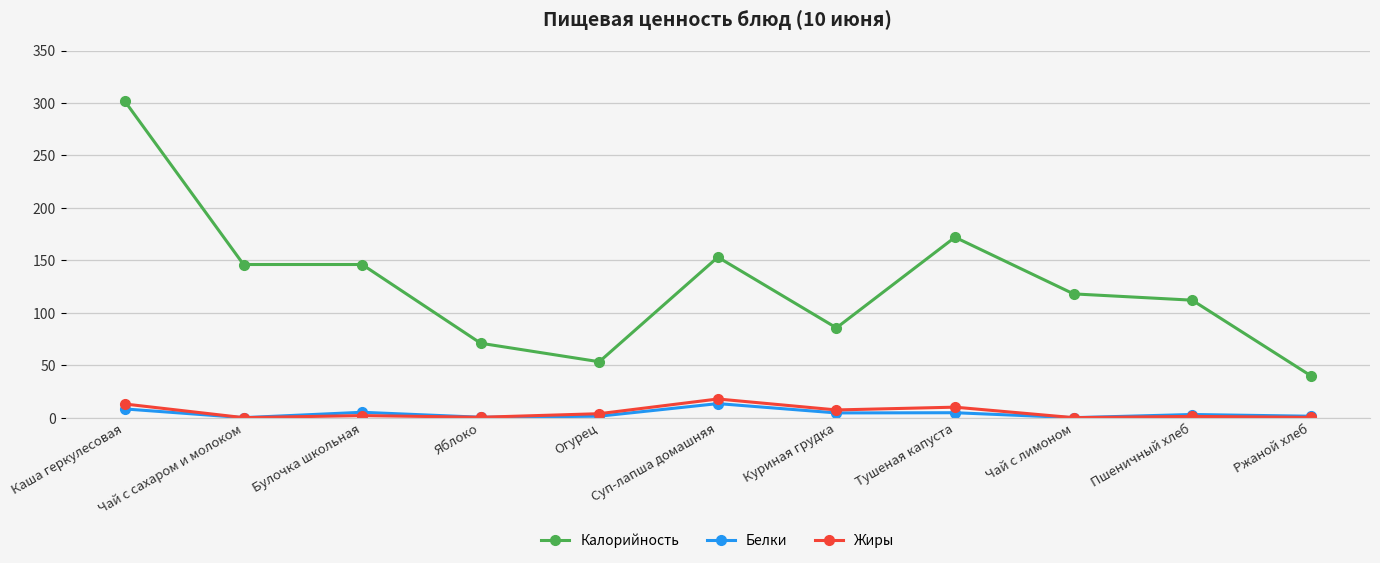

What is the label of the 3rd point from the right?

Чай с лимоном